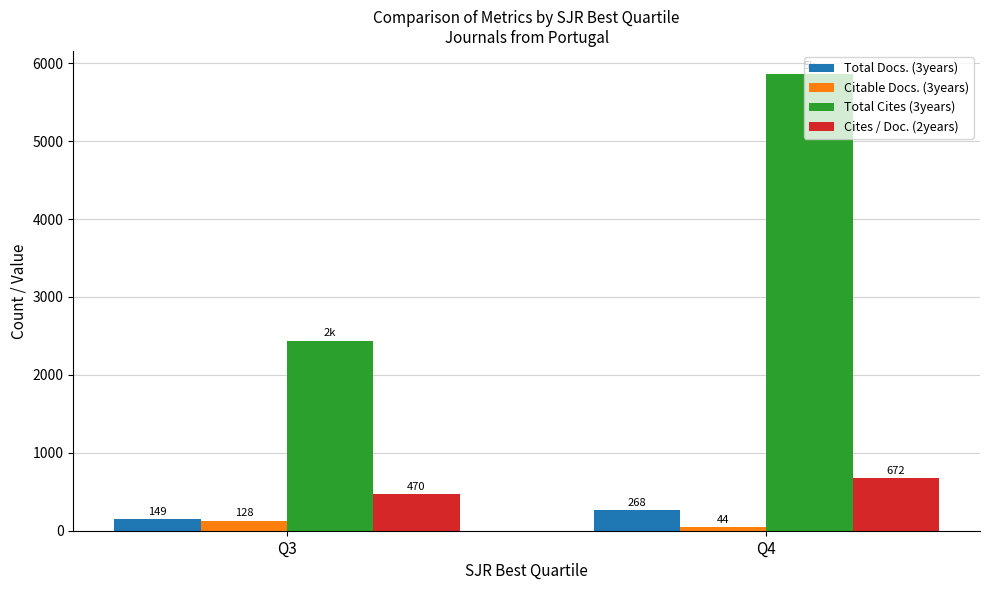

What is the sum of the Total Cites (3years) values at Q3 and Q4?

8305